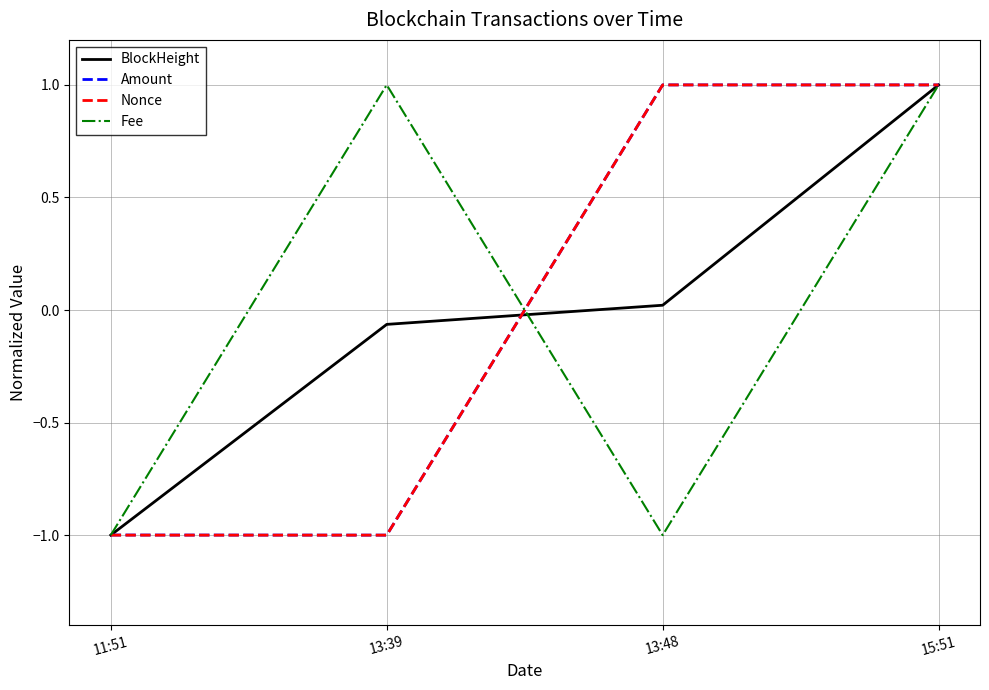

Between 11:51 and 13:39, which series saw the biggest shift?

Fee